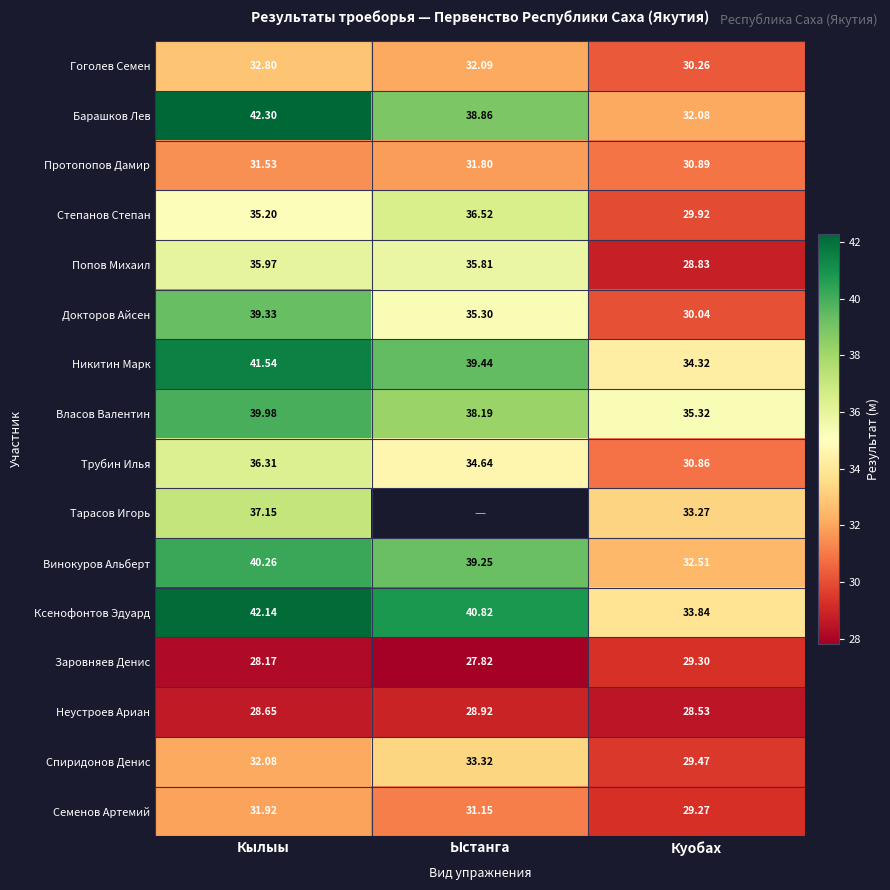

At Кылыы, list the series in order from largest to smallest.

Барашков Лев, Ксенофонтов Эдуард, Никитин Марк, Винокуров Альберт, Власов Валентин, Докторов Айсен, Тарасов Игорь, Трубин Илья, Попов Михаил, Степанов Степан, Гоголев Семен, Спиридонов Денис, Семенов Артемий, Протопопов Дамир, Неустроев Ариан, Заровняев Денис